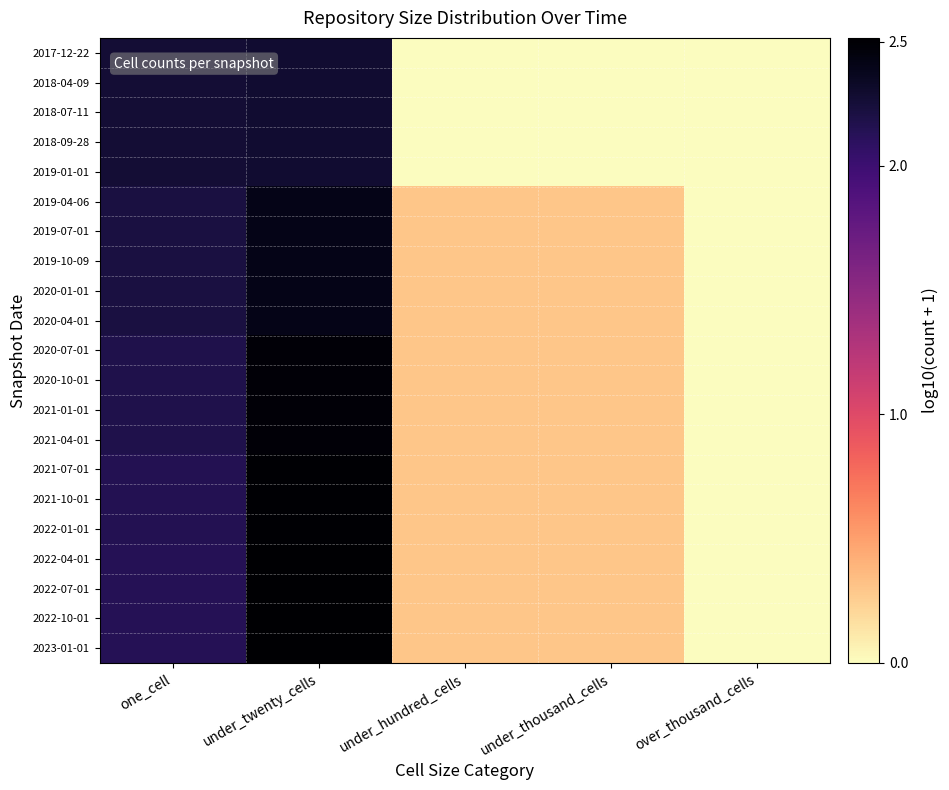

Reading right to left, list all the values displayed in this chart.

2017-12-22: over_thousand_cells=0.0	under_thousand_cells=0.0	under_hundred_cells=0.0	under_twenty_cells=2.3	one_cell=2.3
2018-04-09: over_thousand_cells=0.0	under_thousand_cells=0.0	under_hundred_cells=0.0	under_twenty_cells=2.3	one_cell=2.3
2018-07-11: over_thousand_cells=0.0	under_thousand_cells=0.0	under_hundred_cells=0.0	under_twenty_cells=2.3	one_cell=2.3
2018-09-28: over_thousand_cells=0.0	under_thousand_cells=0.0	under_hundred_cells=0.0	under_twenty_cells=2.3	one_cell=2.3
2019-01-01: over_thousand_cells=0.0	under_thousand_cells=0.0	under_hundred_cells=0.0	under_twenty_cells=2.3	one_cell=2.3
2019-04-06: over_thousand_cells=0.0	under_thousand_cells=0.3	under_hundred_cells=0.3	under_twenty_cells=2.4	one_cell=2.2
2019-07-01: over_thousand_cells=0.0	under_thousand_cells=0.3	under_hundred_cells=0.3	under_twenty_cells=2.4	one_cell=2.2
2019-10-09: over_thousand_cells=0.0	under_thousand_cells=0.3	under_hundred_cells=0.3	under_twenty_cells=2.4	one_cell=2.2
2020-01-01: over_thousand_cells=0.0	under_thousand_cells=0.3	under_hundred_cells=0.3	under_twenty_cells=2.4	one_cell=2.2
2020-04-01: over_thousand_cells=0.0	under_thousand_cells=0.3	under_hundred_cells=0.3	under_twenty_cells=2.4	one_cell=2.2
2020-07-01: over_thousand_cells=0.0	under_thousand_cells=0.3	under_hundred_cells=0.3	under_twenty_cells=2.5	one_cell=2.2
2020-10-01: over_thousand_cells=0.0	under_thousand_cells=0.3	under_hundred_cells=0.3	under_twenty_cells=2.5	one_cell=2.2
2021-01-01: over_thousand_cells=0.0	under_thousand_cells=0.3	under_hundred_cells=0.3	under_twenty_cells=2.5	one_cell=2.2
2021-04-01: over_thousand_cells=0.0	under_thousand_cells=0.3	under_hundred_cells=0.3	under_twenty_cells=2.5	one_cell=2.2
2021-07-01: over_thousand_cells=0.0	under_thousand_cells=0.3	under_hundred_cells=0.3	under_twenty_cells=2.5	one_cell=2.1
2021-10-01: over_thousand_cells=0.0	under_thousand_cells=0.3	under_hundred_cells=0.3	under_twenty_cells=2.5	one_cell=2.1
2022-01-01: over_thousand_cells=0.0	under_thousand_cells=0.3	under_hundred_cells=0.3	under_twenty_cells=2.5	one_cell=2.1
2022-04-01: over_thousand_cells=0.0	under_thousand_cells=0.3	under_hundred_cells=0.3	under_twenty_cells=2.5	one_cell=2.1
2022-07-01: over_thousand_cells=0.0	under_thousand_cells=0.3	under_hundred_cells=0.3	under_twenty_cells=2.5	one_cell=2.1
2022-10-01: over_thousand_cells=0.0	under_thousand_cells=0.3	under_hundred_cells=0.3	under_twenty_cells=2.5	one_cell=2.1
2023-01-01: over_thousand_cells=0.0	under_thousand_cells=0.3	under_hundred_cells=0.3	under_twenty_cells=2.5	one_cell=2.1